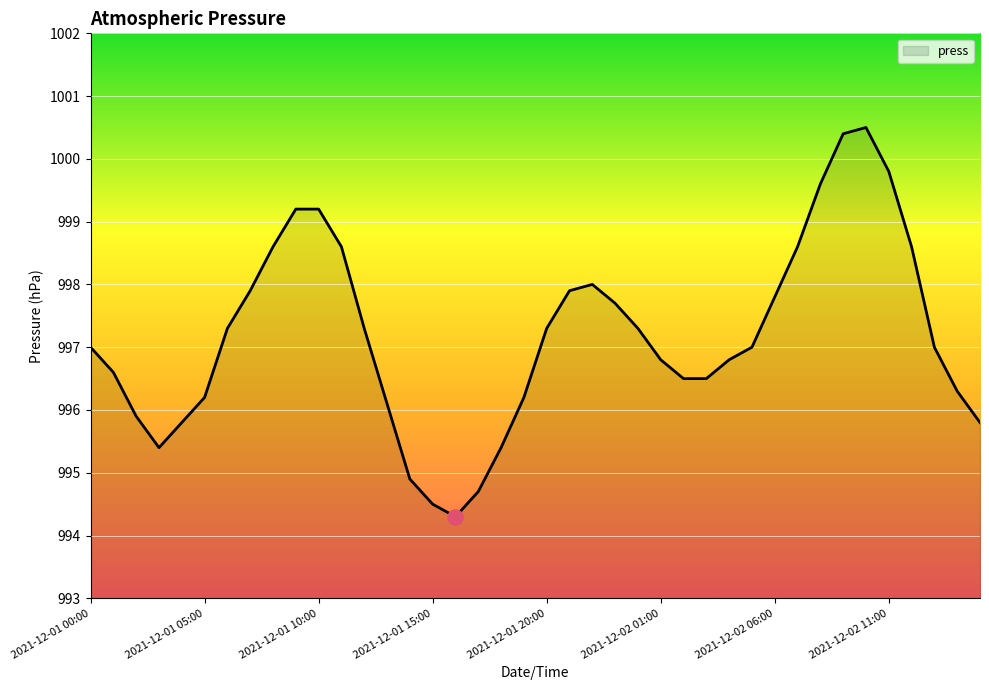

What is the maximum value shown in the chart?

1000.5